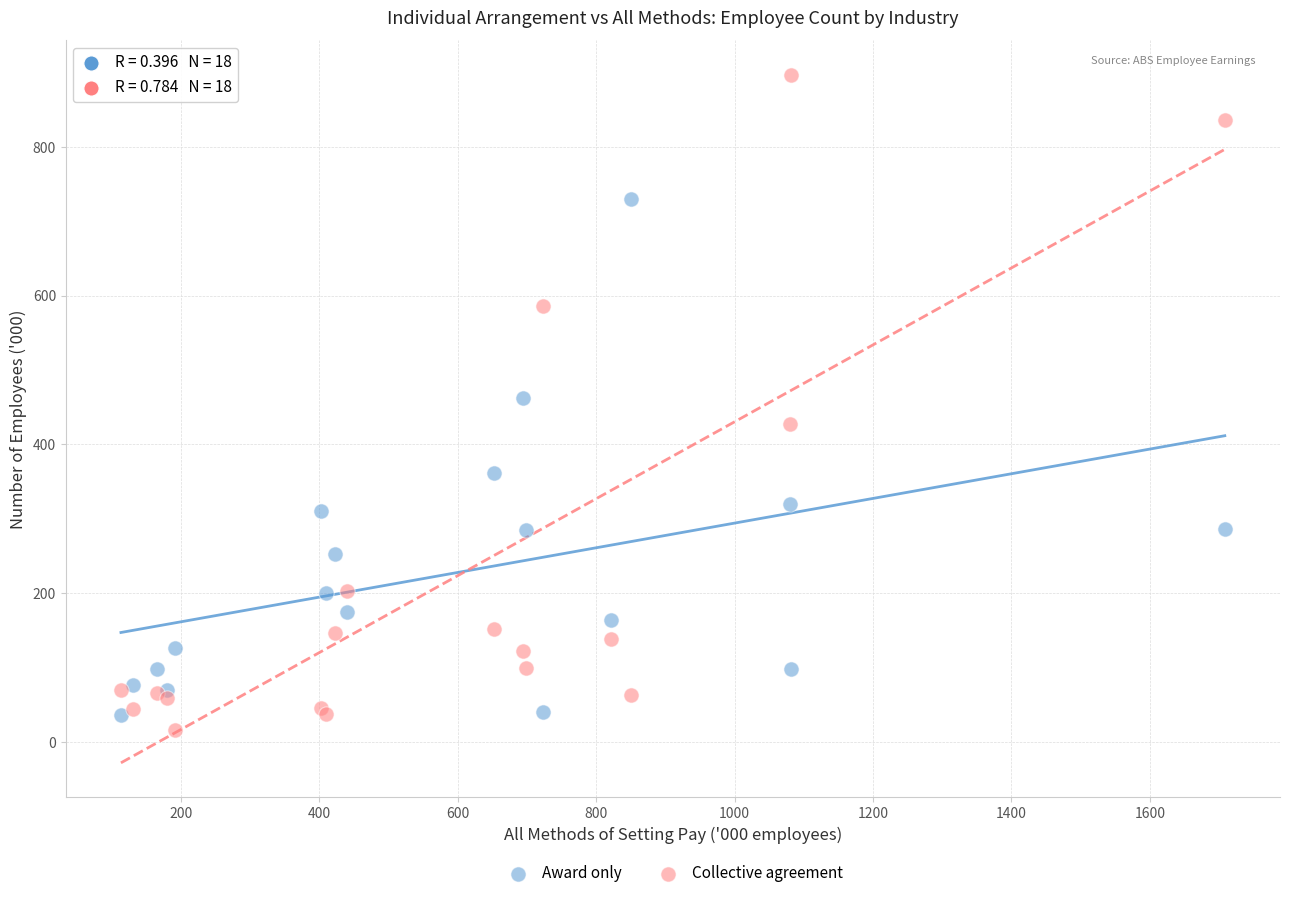

What are all the series names shown in the legend?

Award only, Collective agreement